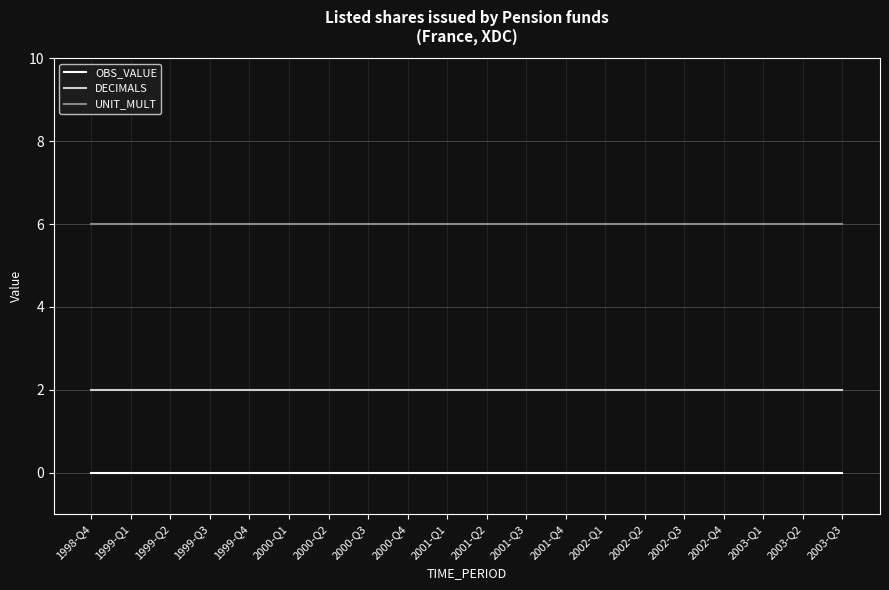

What is the difference between the highest and lowest values at 2003-Q3?

6